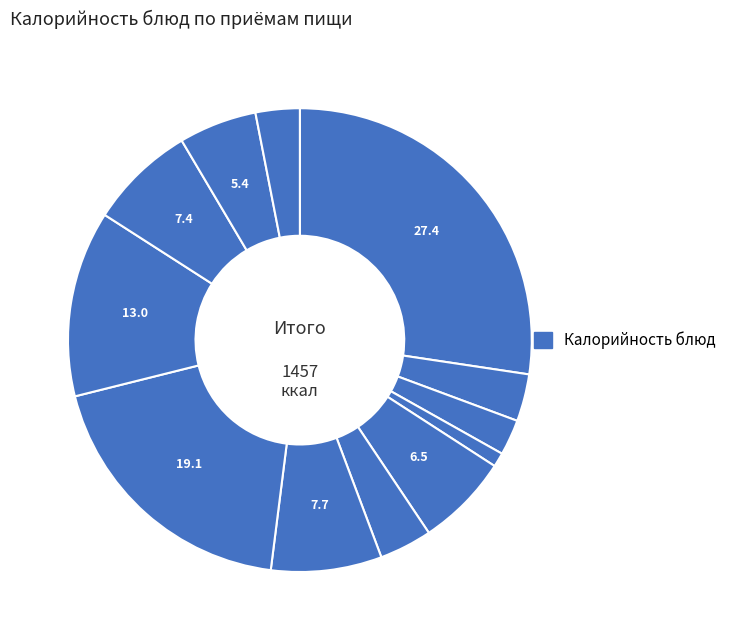

Is there a majority slice in this chart?

No